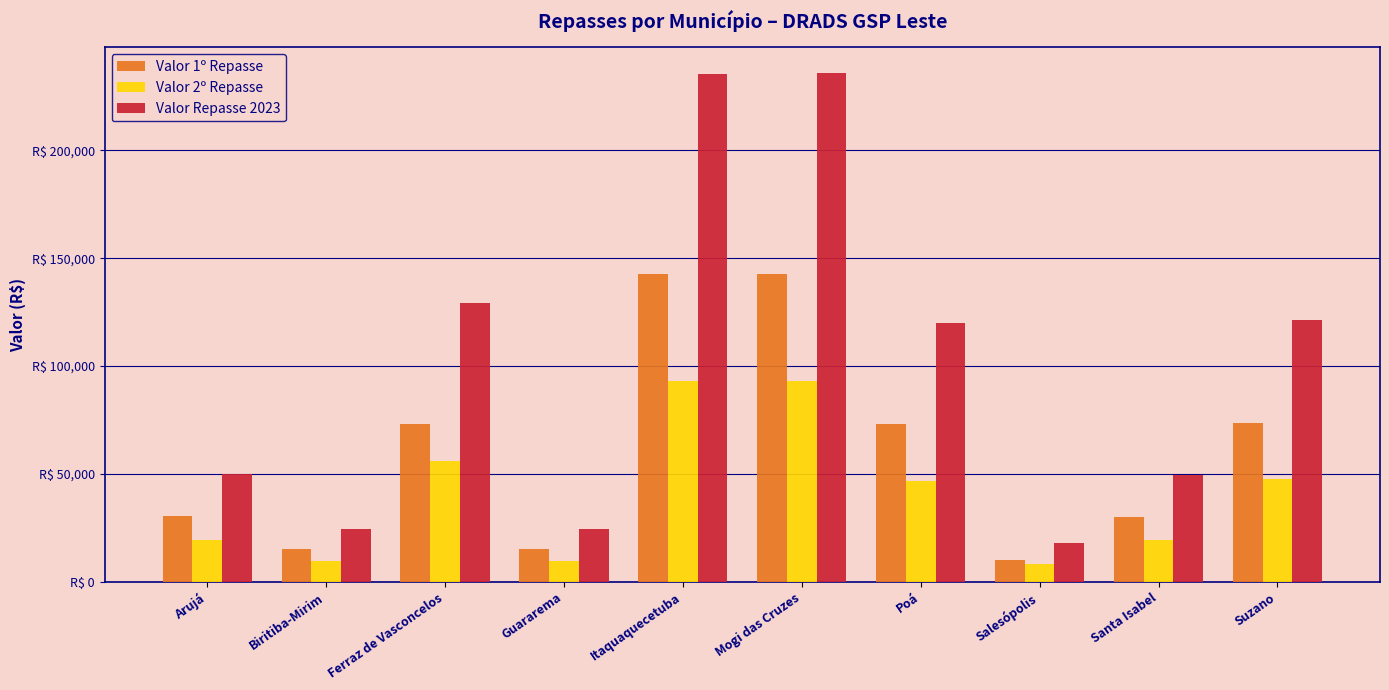

At which category does the chart reach its peak across all series?

Mogi das Cruzes